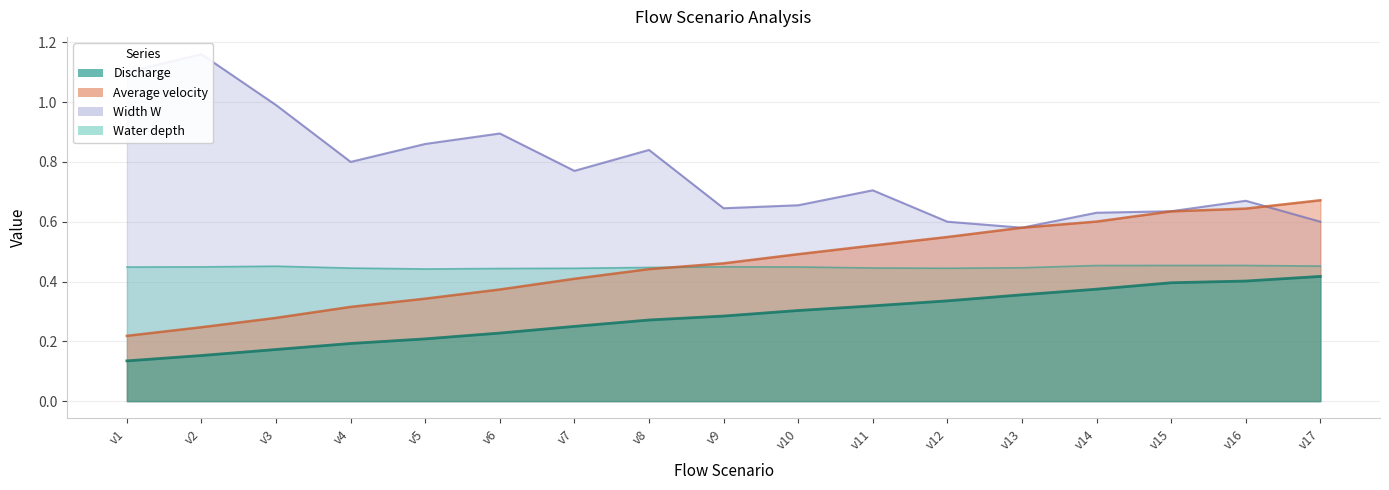

True or false: Width W and Discharge intersect in this chart.

False